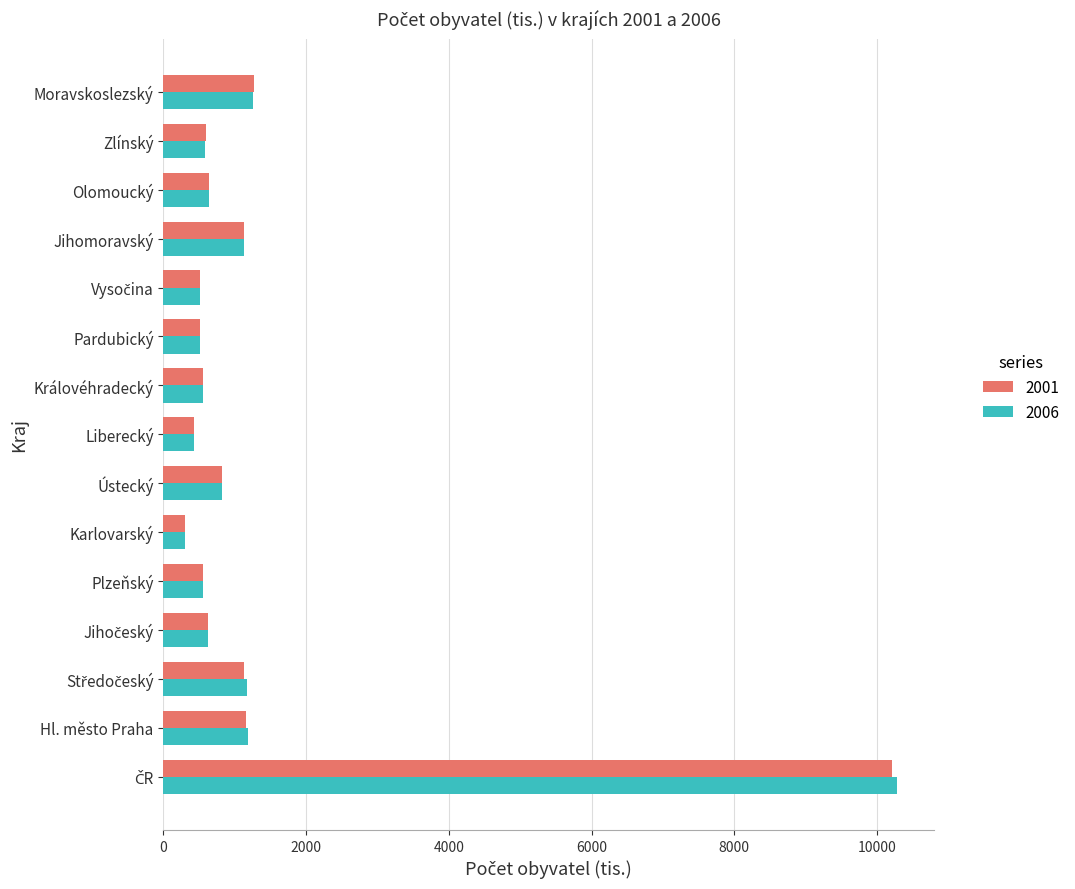

Which series has the largest range (max minus min)?

2006